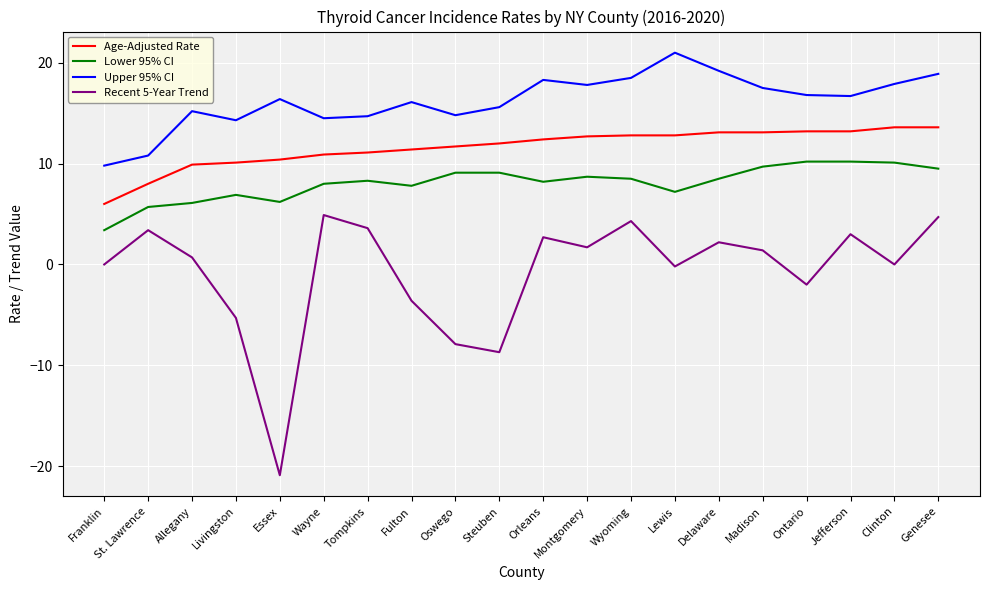

The value of Age-Adjusted Rate at Wayne is 5.4. True or false?

False